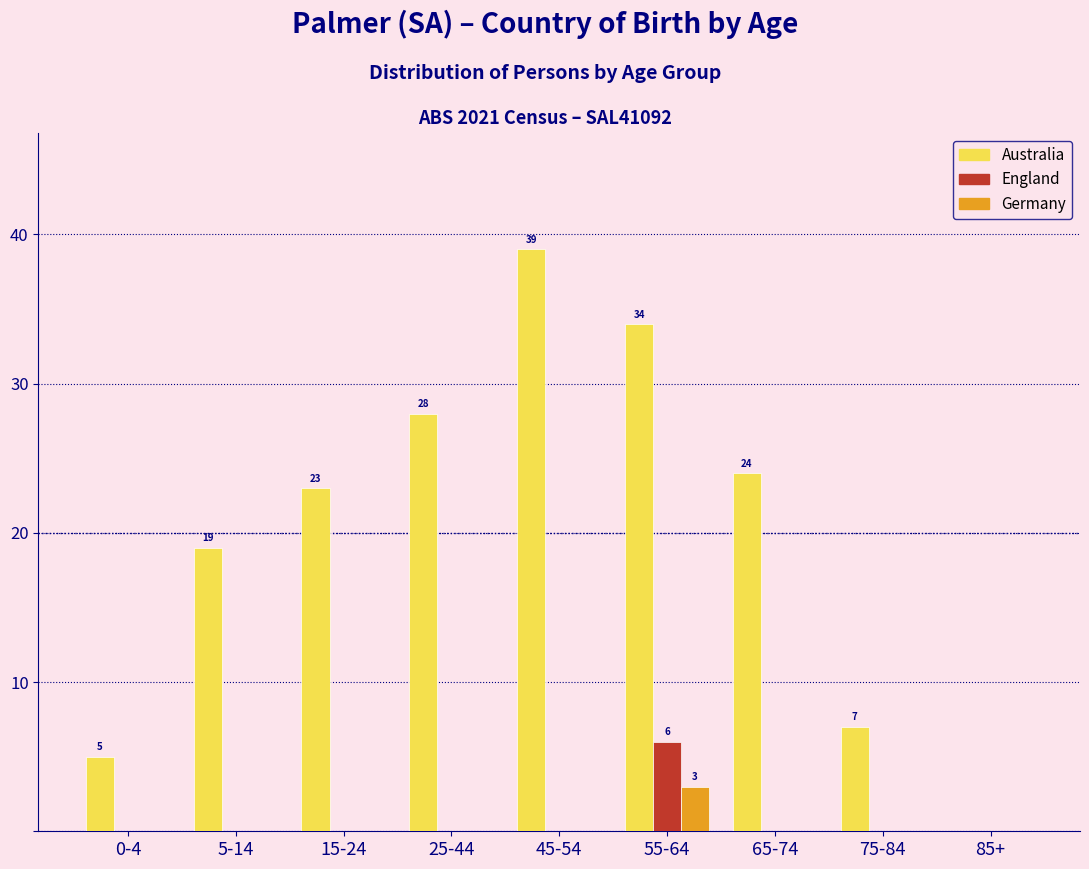

Reading right to left, extract all data points from this chart.

Australia: 85+=0	75-84=7	65-74=24	55-64=34	45-54=39	25-44=28	15-24=23	5-14=19	0-4=5
England: 85+=0	75-84=0	65-74=0	55-64=6	45-54=0	25-44=0	15-24=0	5-14=0	0-4=0
Germany: 85+=0	75-84=0	65-74=0	55-64=3	45-54=0	25-44=0	15-24=0	5-14=0	0-4=0